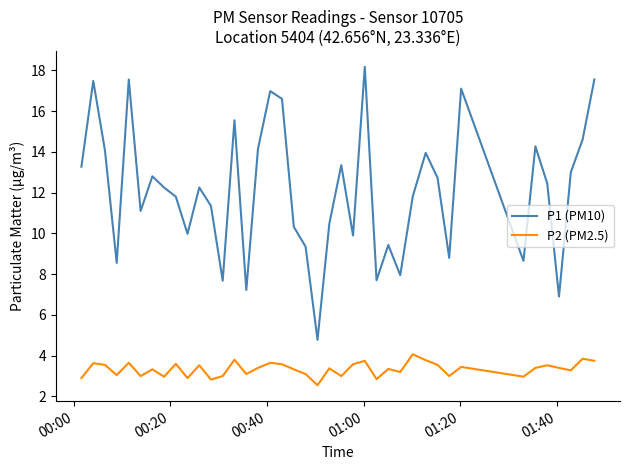

List the series in order of their peak value, highest first.

P1 (PM10), P2 (PM2.5)